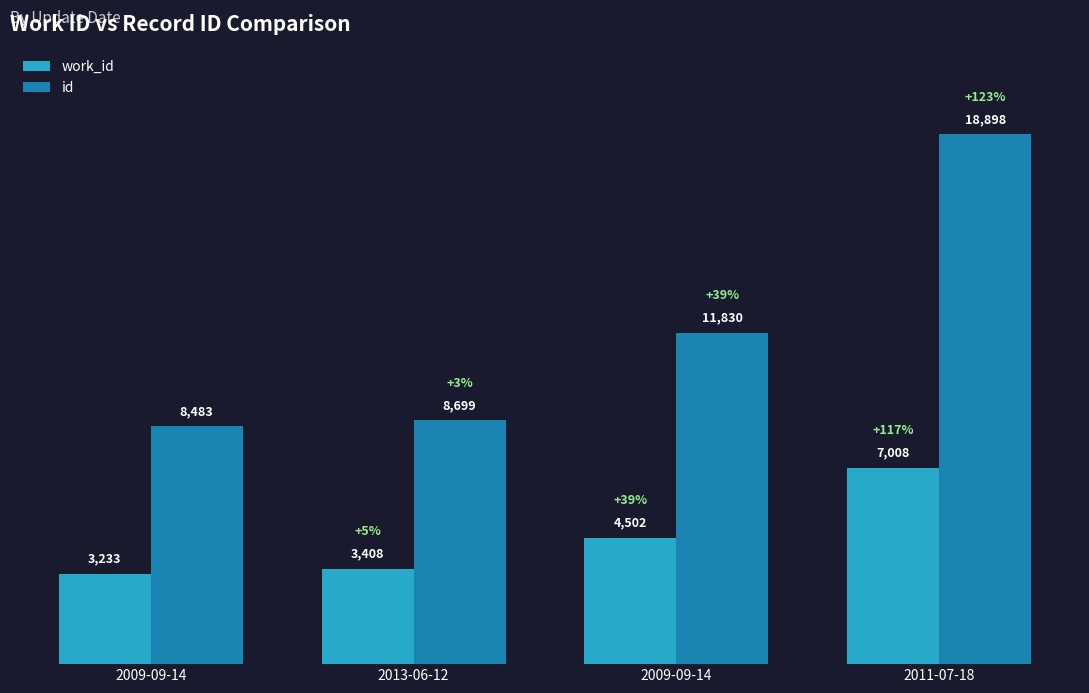

What is the difference between the work_id values at 2009-09-14 and 2011-07-18?

2506